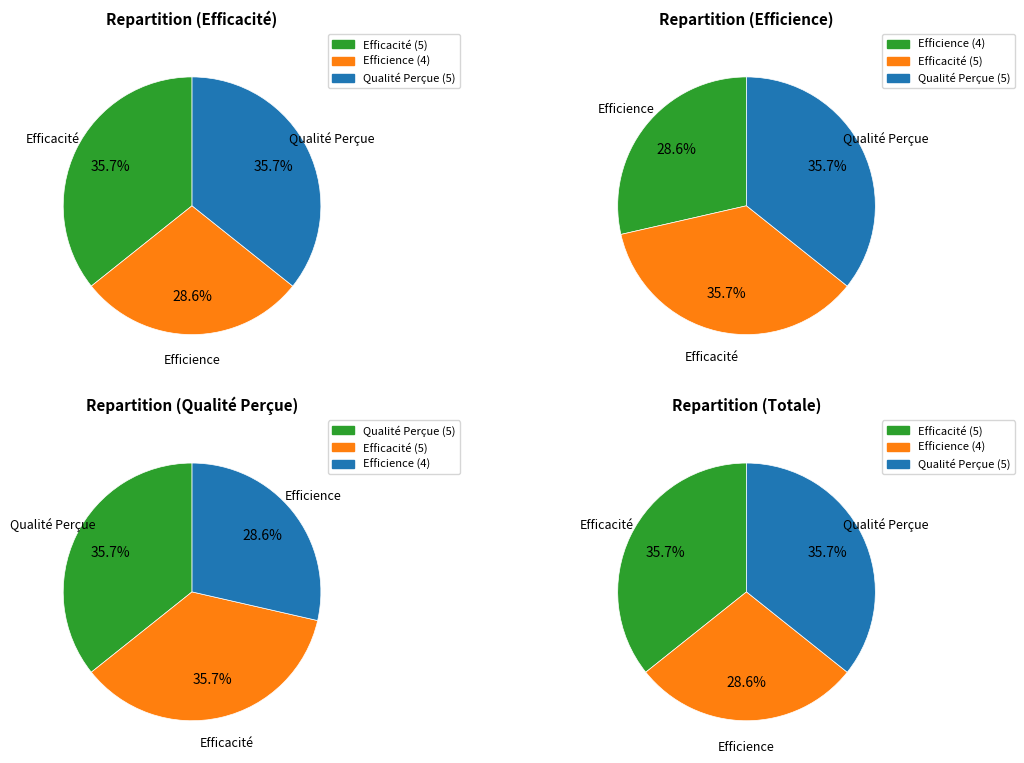

Is it true that 8 is 0% of the pie?

True